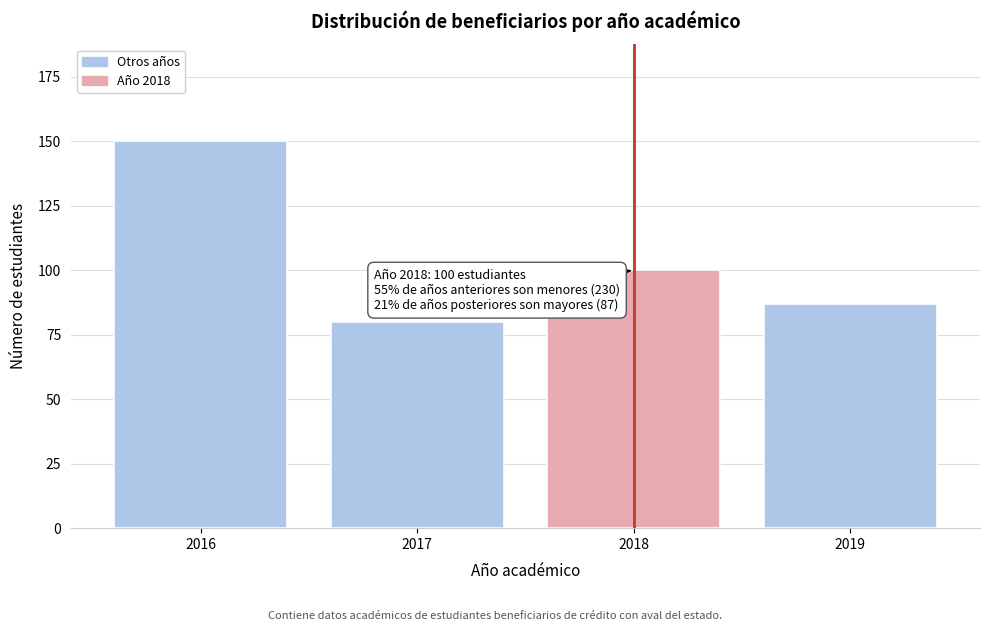

Reading right to left, list all the values displayed in this chart.

87	100	80	150